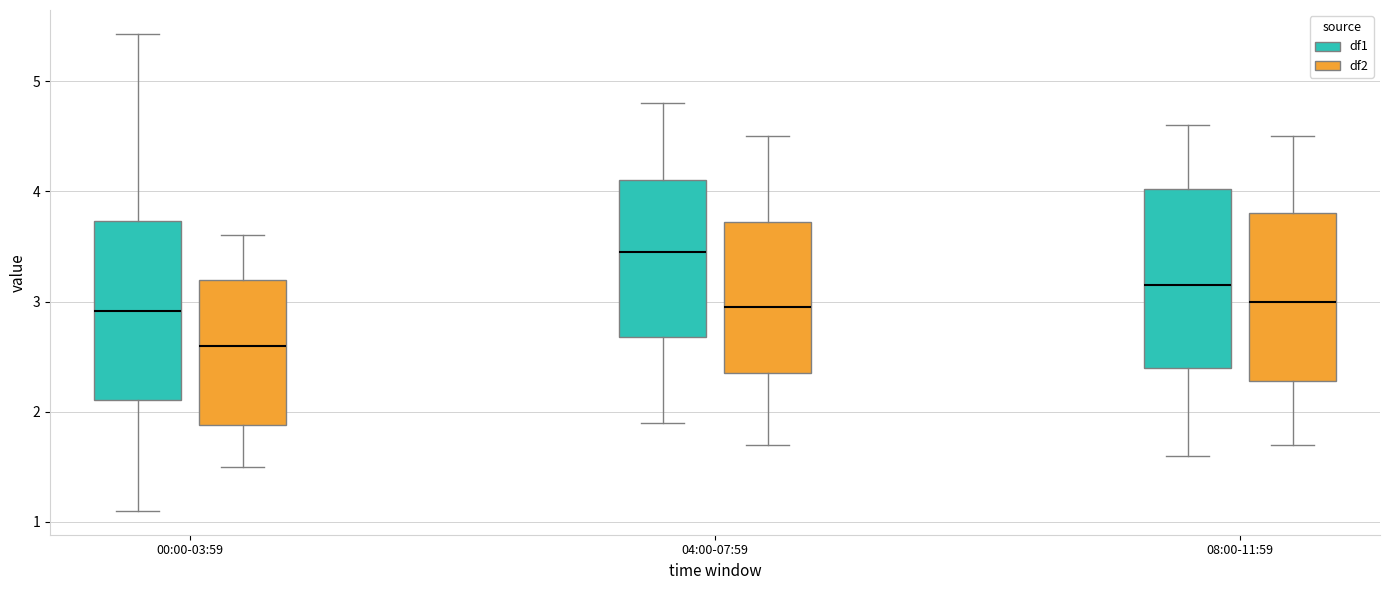

Which box has the lowest median line?

00:00-03:59 (df2)